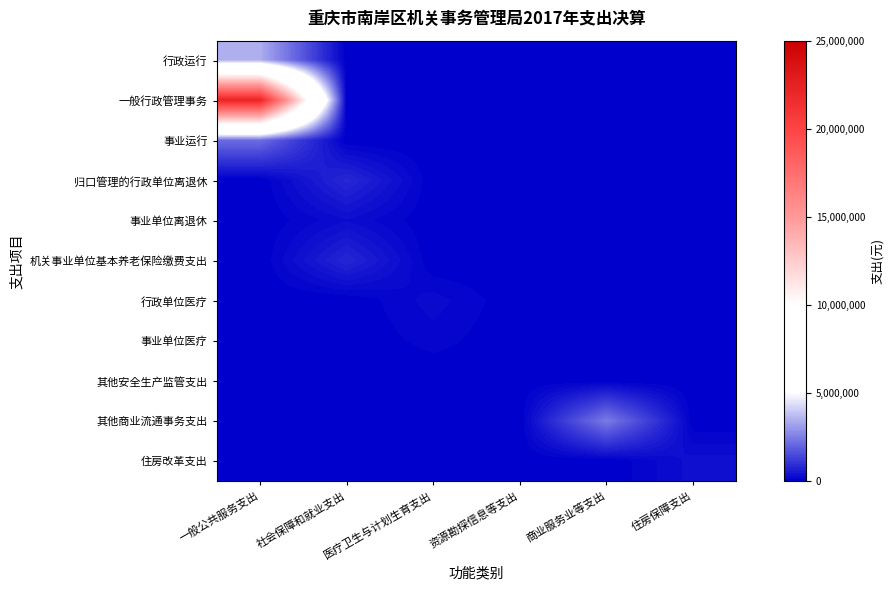

Rank the series at 一般公共服务支出 from highest to lowest value.

一般行政管理事务, 行政运行, 事业运行, 归口管理的行政单位离退休, 事业单位离退休, 机关事业单位基本养老保险缴费支出, 行政单位医疗, 事业单位医疗, 其他安全生产监管支出, 其他商业流通事务支出, 住房改革支出